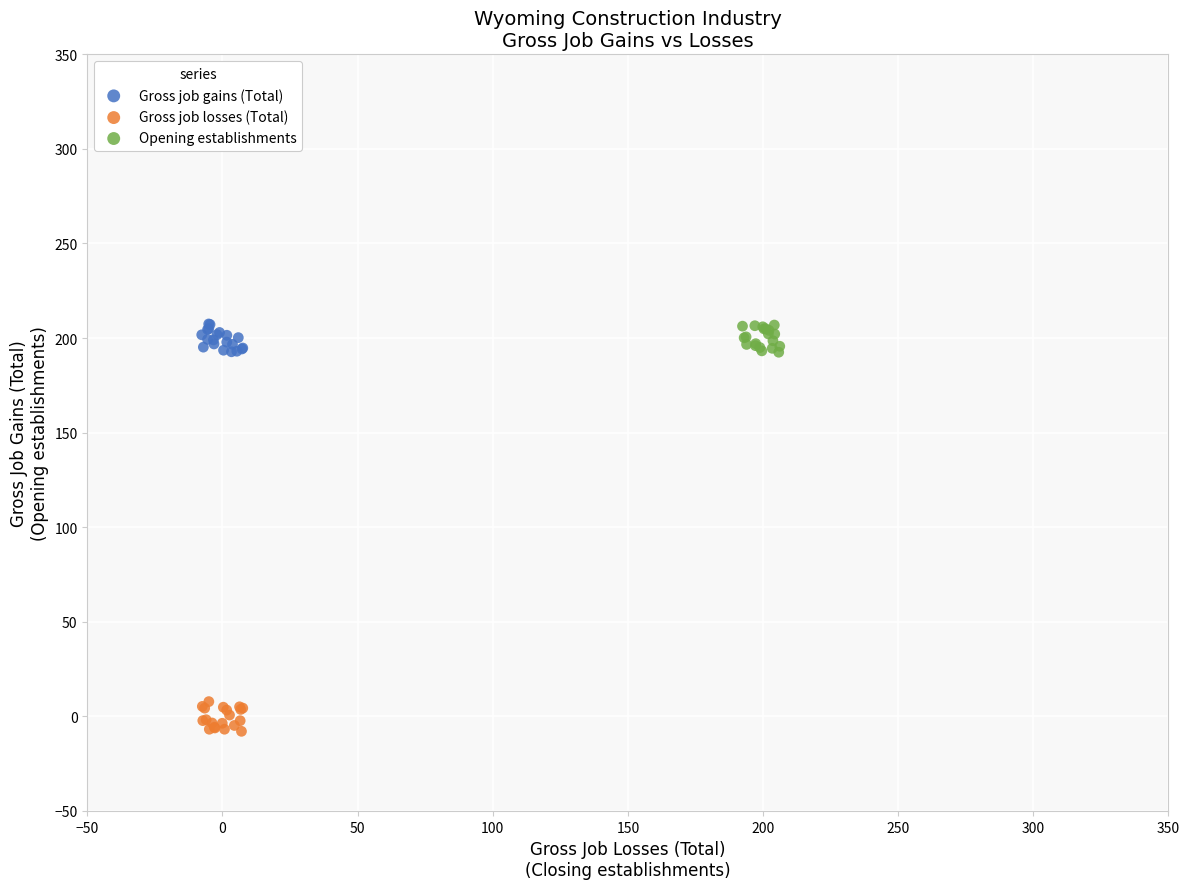

Which series contains the lowest Y value?

Gross job losses (Total)